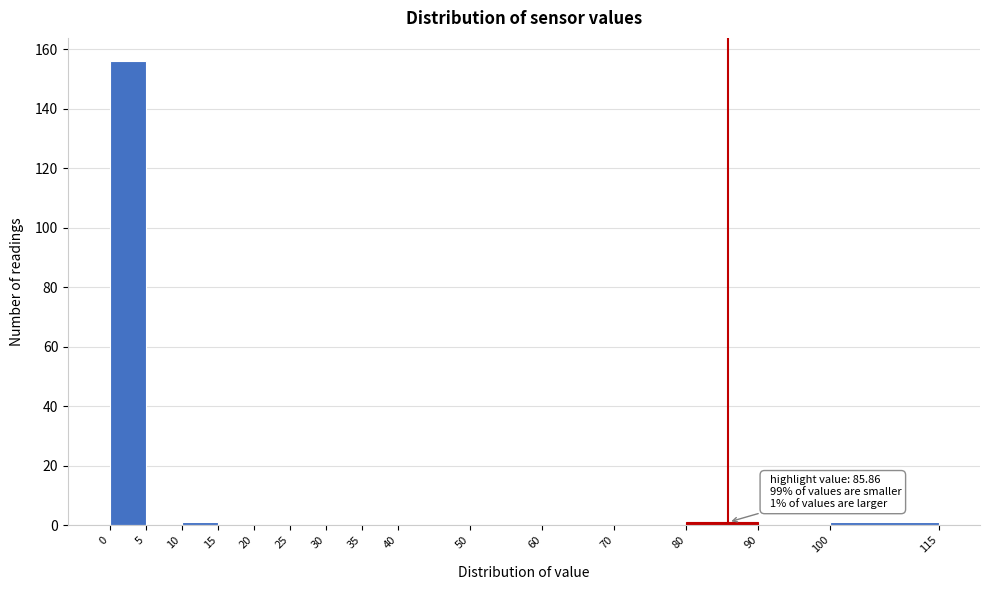

Which range on the x-axis has the tallest bar?

0 to 5